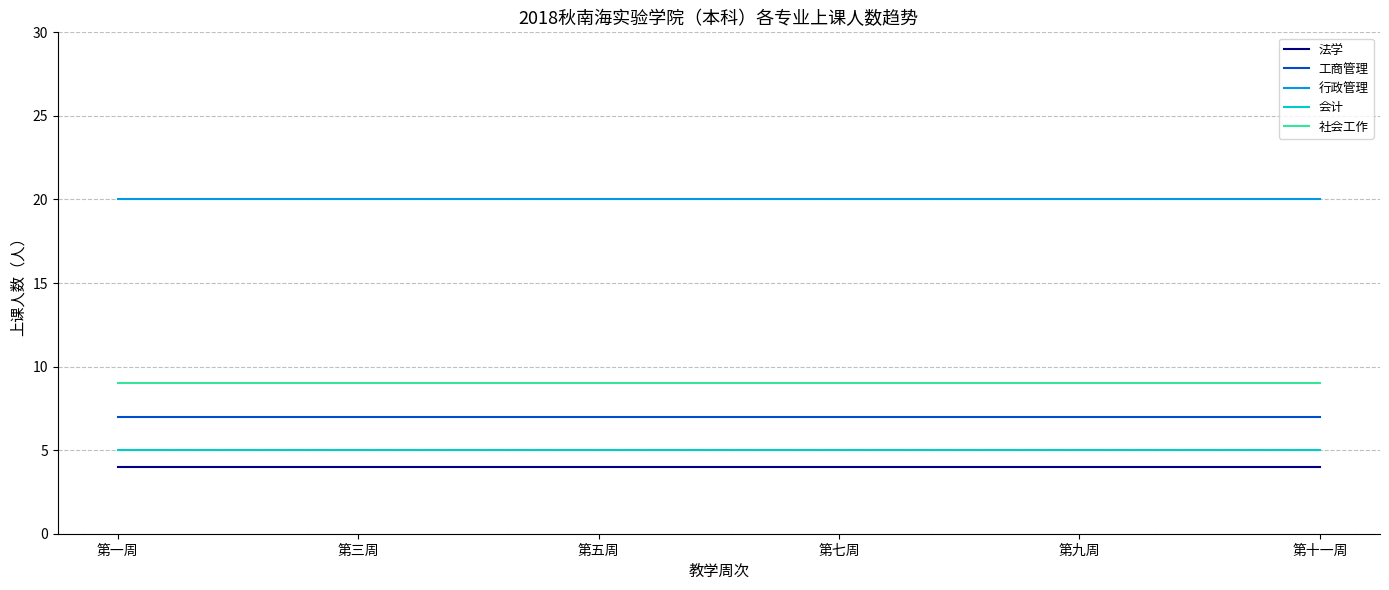

What is the sum of all 会计 values?

30